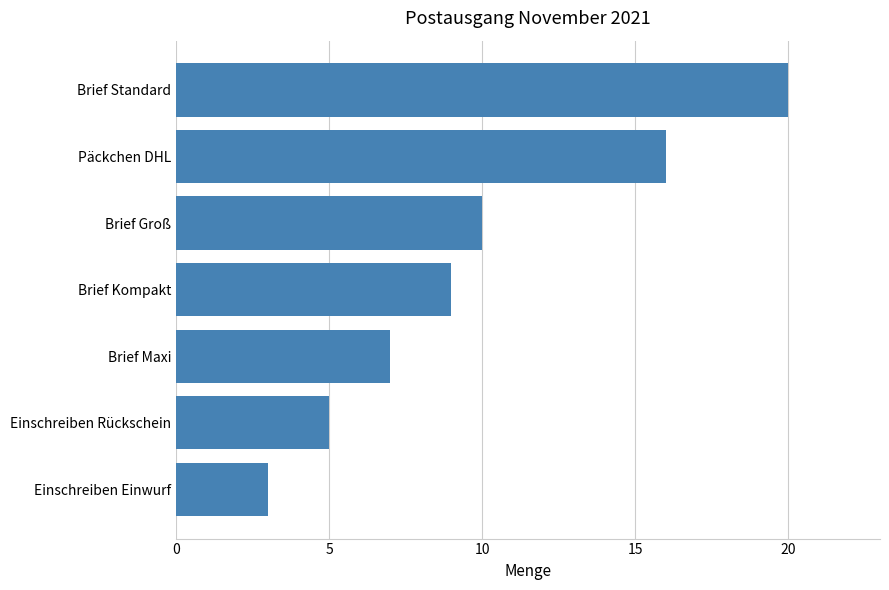

Reading bottom to top, transcribe all the data shown in this chart.

3	5	7	9	10	16	20